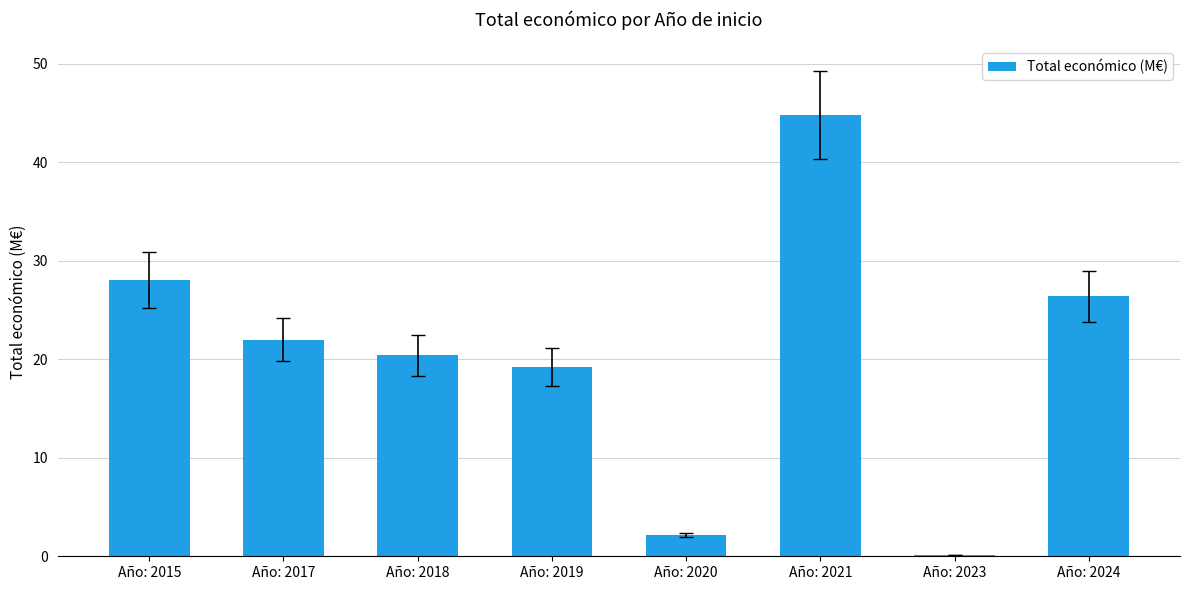

Where does the data first go above 21?

Año: 2015